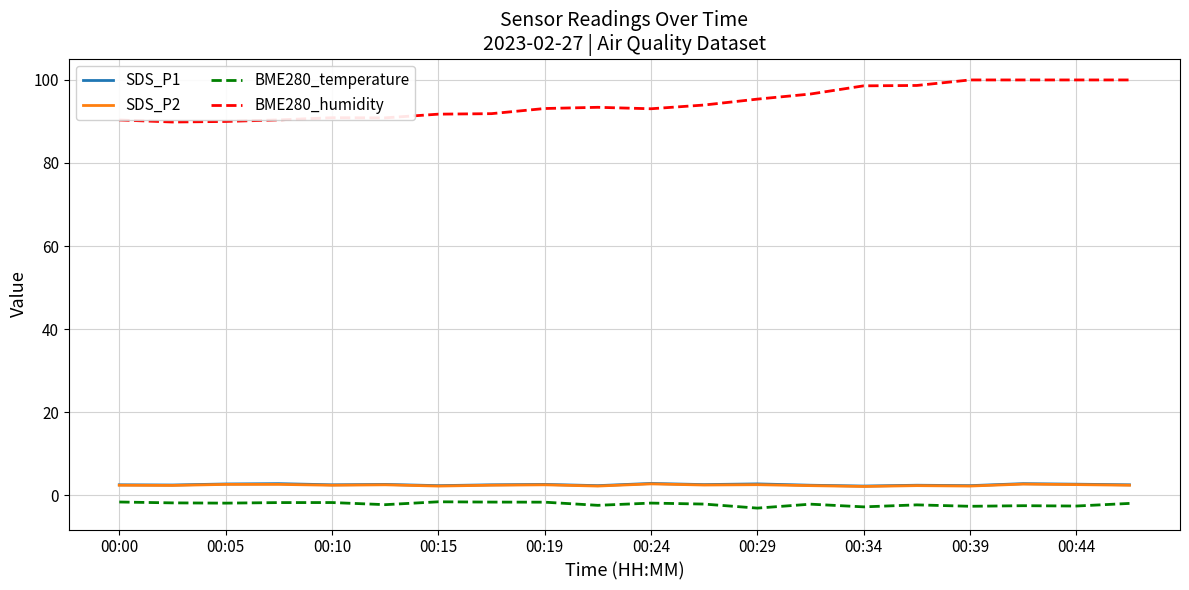

What is the difference between the maximum and minimum values in the BME280_humidity series?

10.1